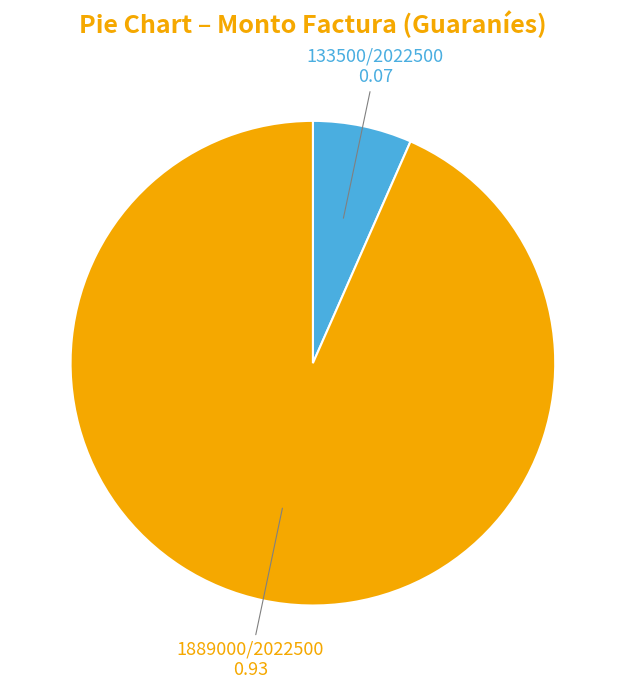

Does any single category account for the majority?

Yes